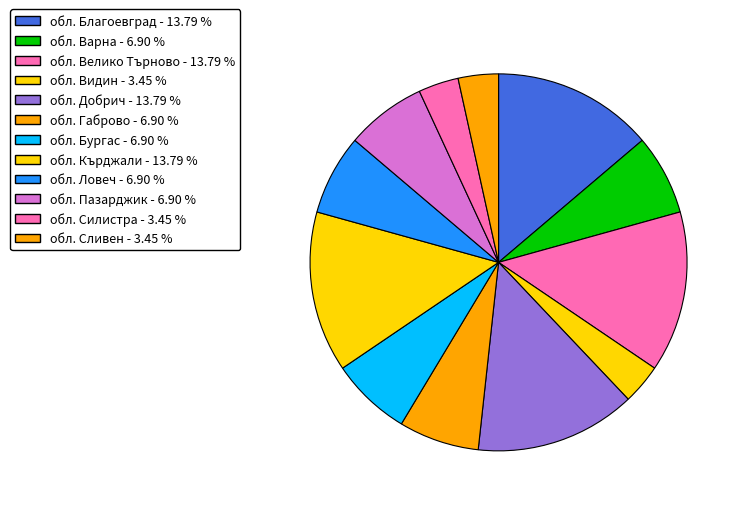

Which category has the biggest portion of the pie?

обл. Благоевград